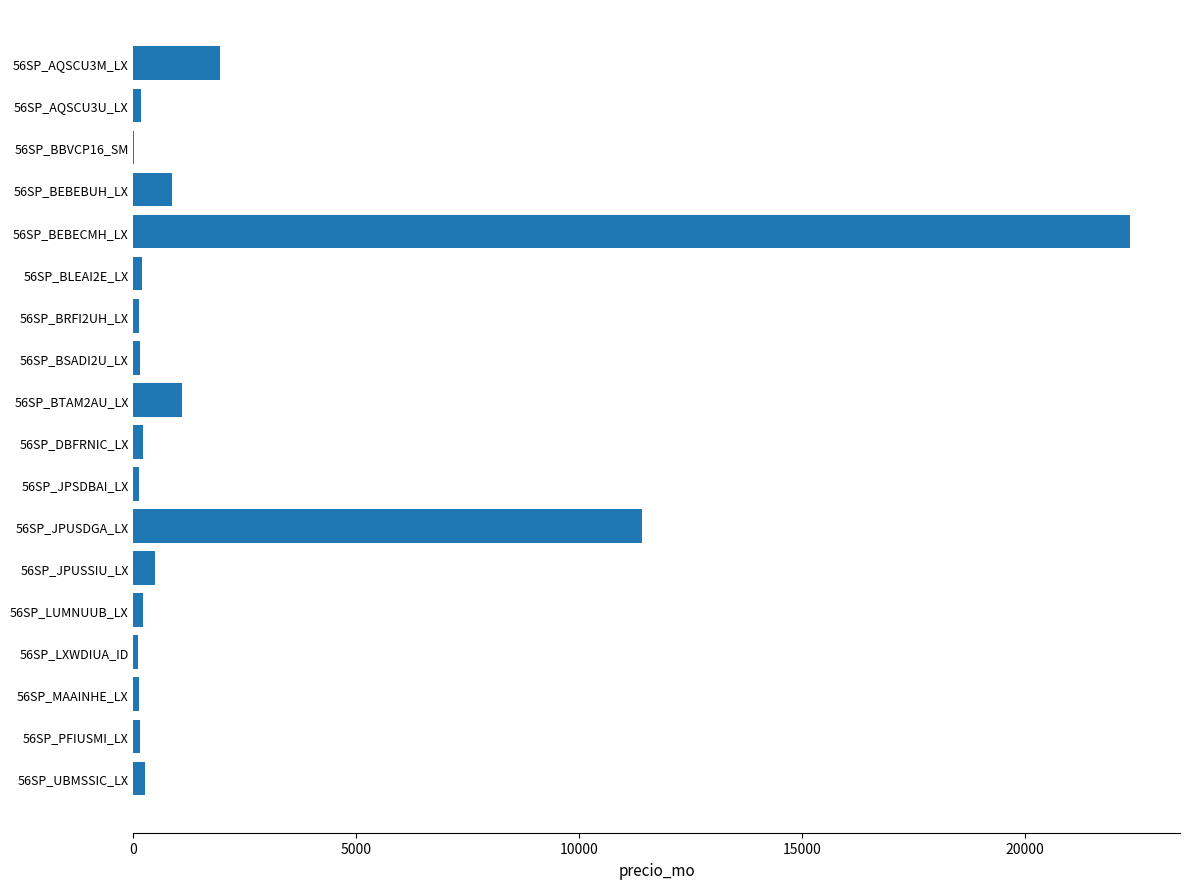

What is the change in value from 56SP_AQSCU3M_LX to 56SP_JPUSSIU_LX?

-1449.9